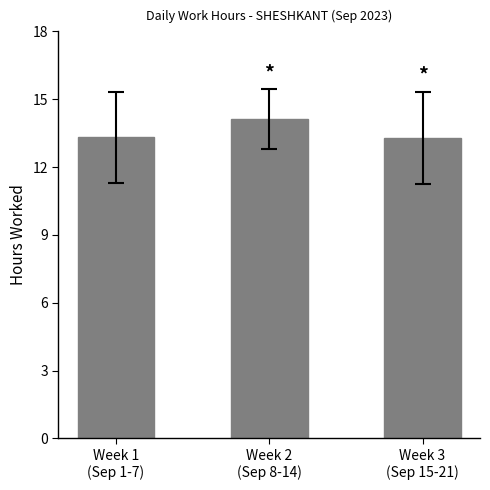

What value does the data have at Week 2
(Sep 8-14)?

14.1